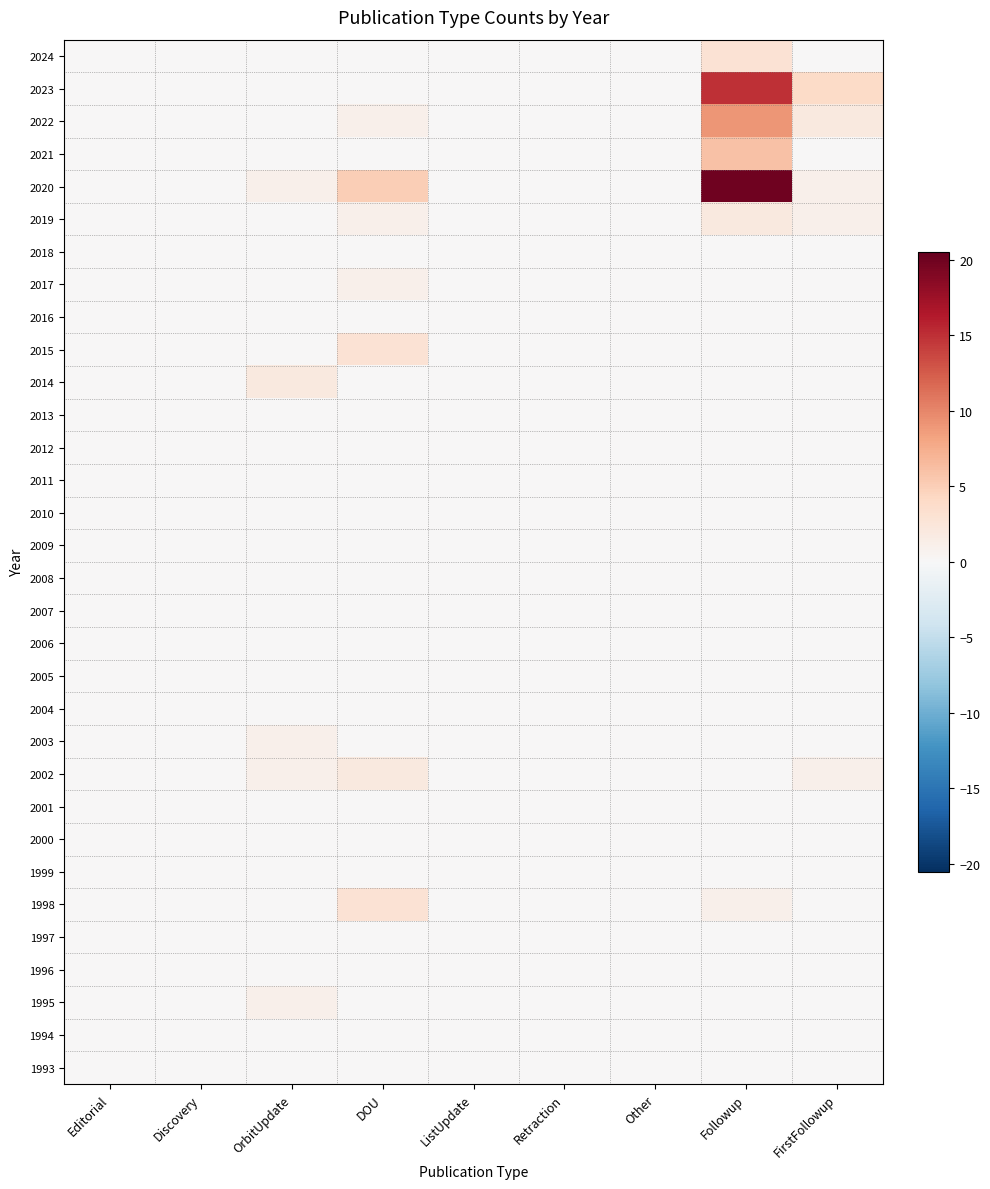

At how many categories does at least one series exceed 9?

1